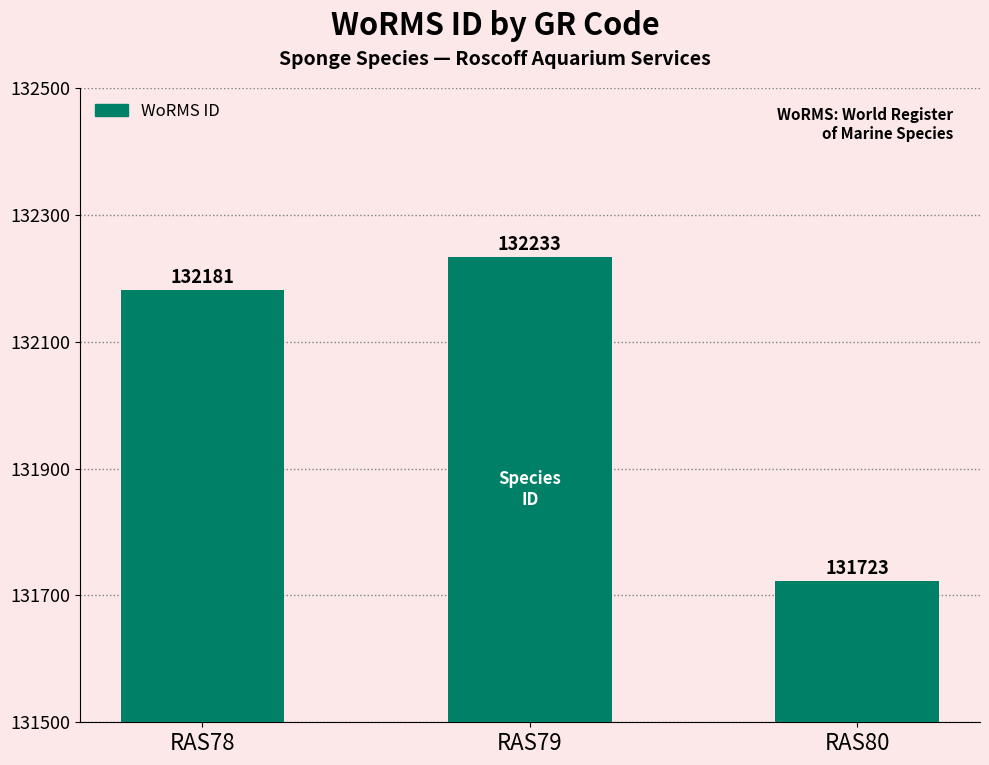

What is the value of the 3rd bar from the left?

131723